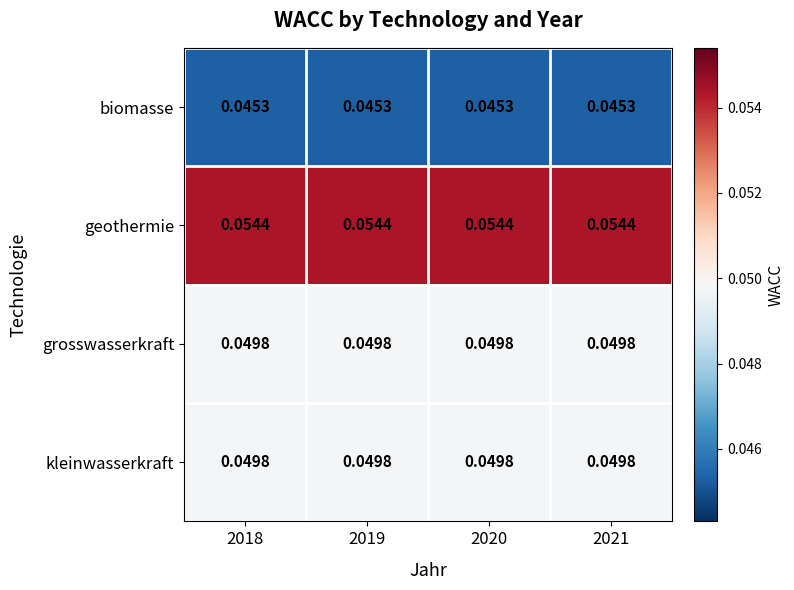

Which series has the largest total across all categories?

geothermie